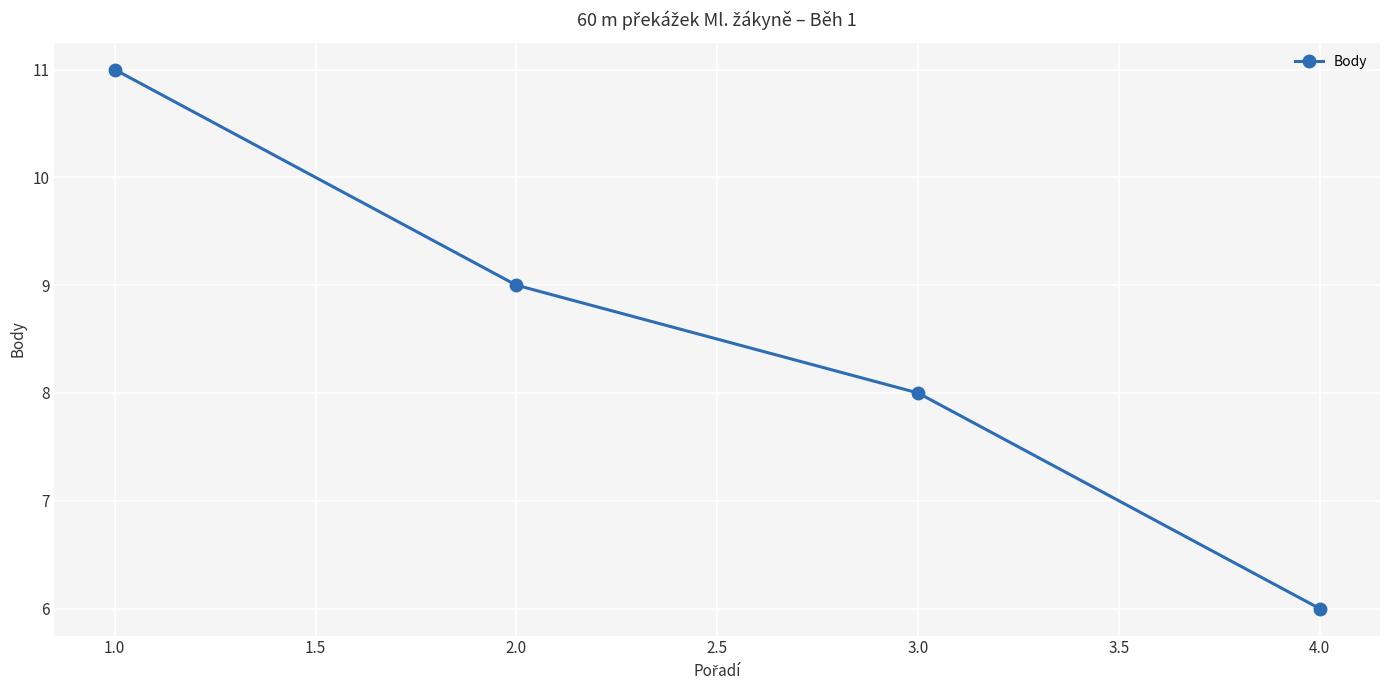

Reading left to right, what are all the values shown in this chart?

1.0=11	2.0=9	3.0=8	4.0=6